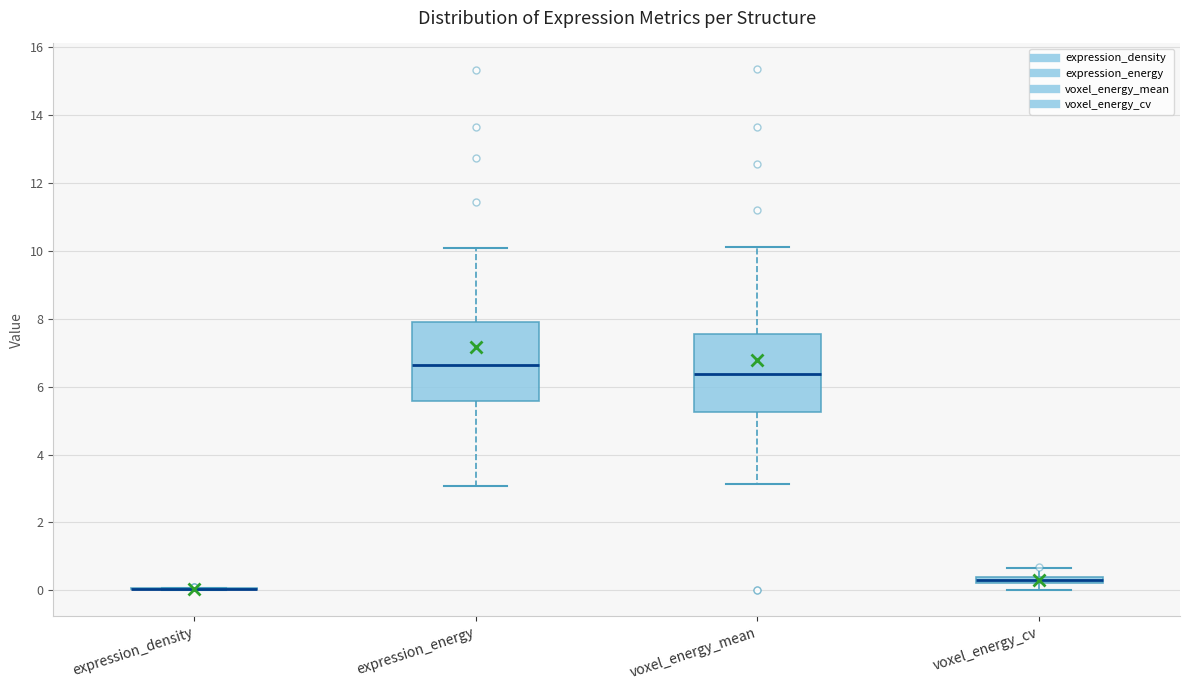

Where is the upper edge of the box for voxel_energy_cv on the y-axis? The values are not printed on the chart, so give them approximately, as read against the axis.

0.4